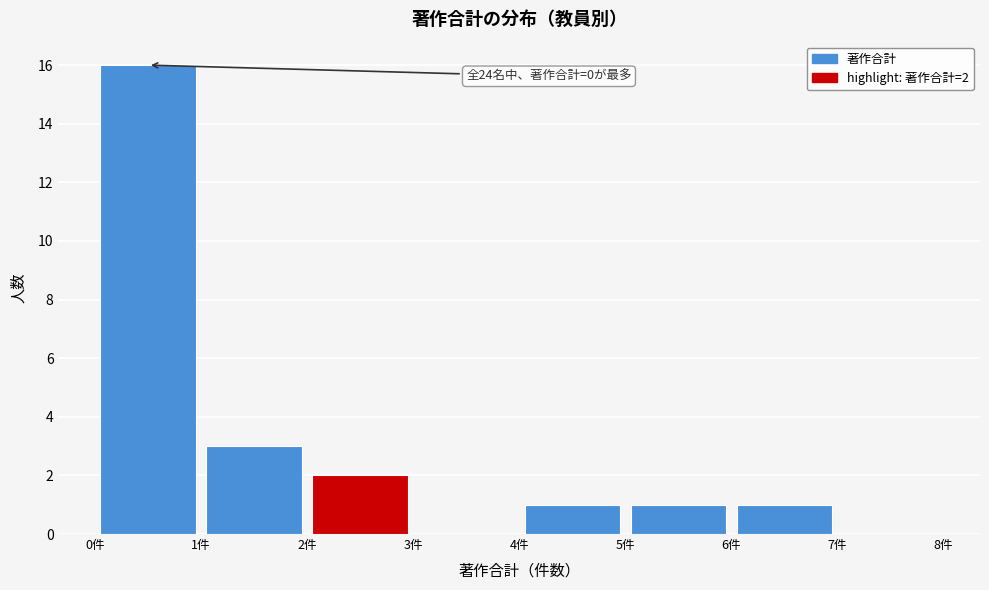

Over which range of the x-axis is the bar tallest?

0 to 1